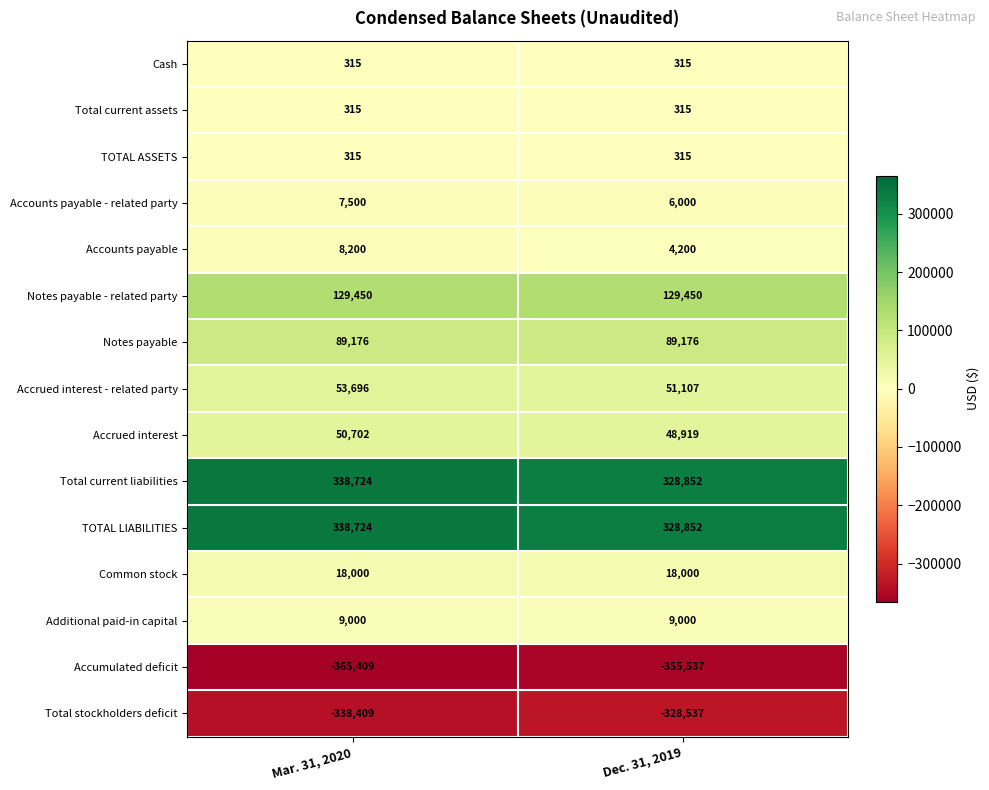

At how many categories does at least one series exceed 302521?

2